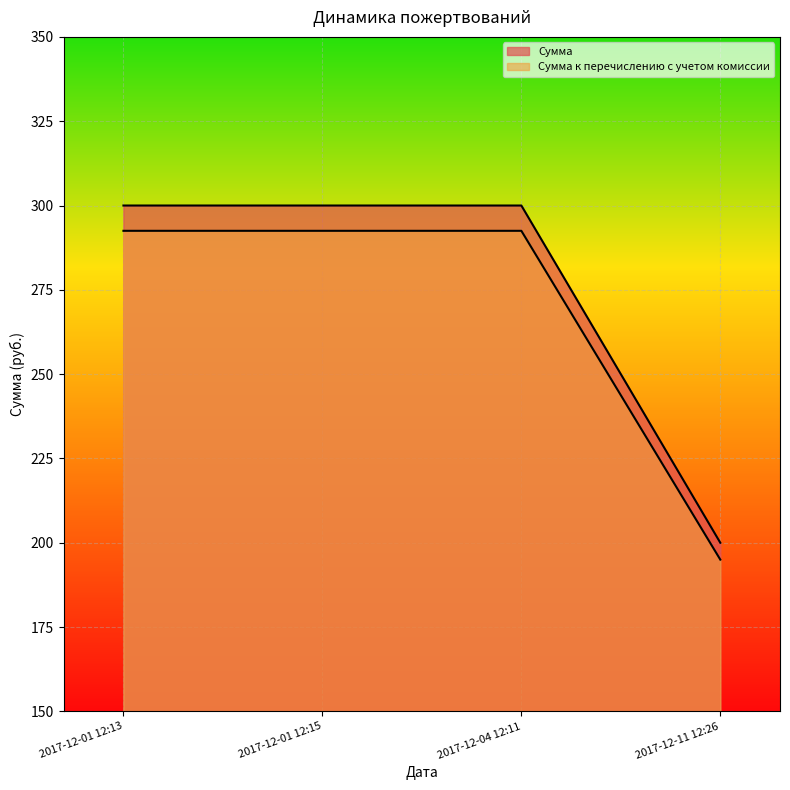

Reading left to right, transcribe all the data shown in this chart.

Сумма: 2017-12-01 12:13=300.0	2017-12-01 12:15=300.0	2017-12-04 12:11=300.0	2017-12-11 12:26=200.0
Сумма к перечислению с учетом комиссии: 2017-12-01 12:13=292.5	2017-12-01 12:15=292.5	2017-12-04 12:11=292.5	2017-12-11 12:26=195.0